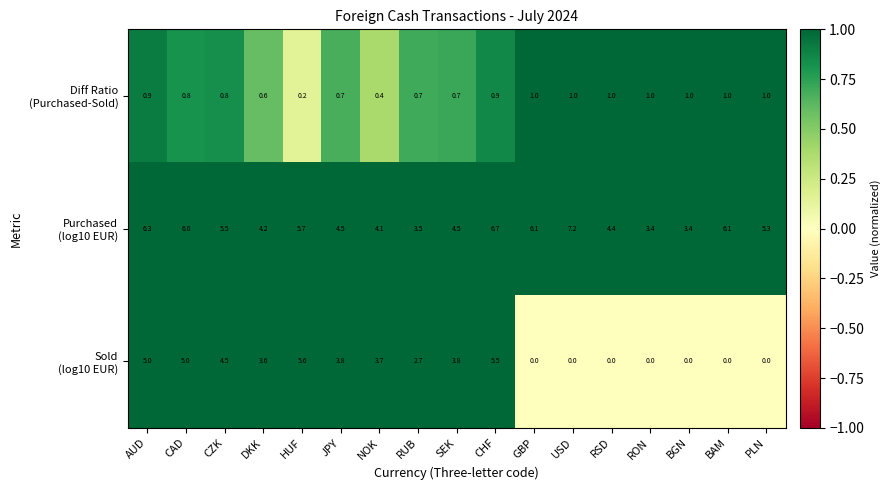

What is the spread (max minus min) of values at RON?

3.4